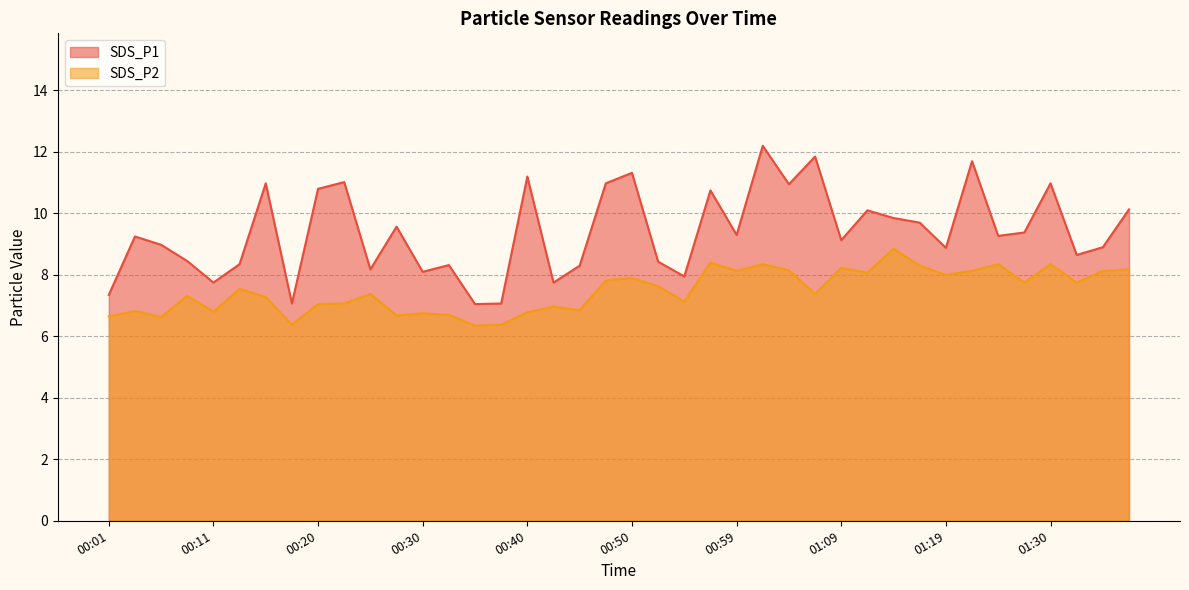

True or false: SDS_P1 and SDS_P2 cross at least once.

False